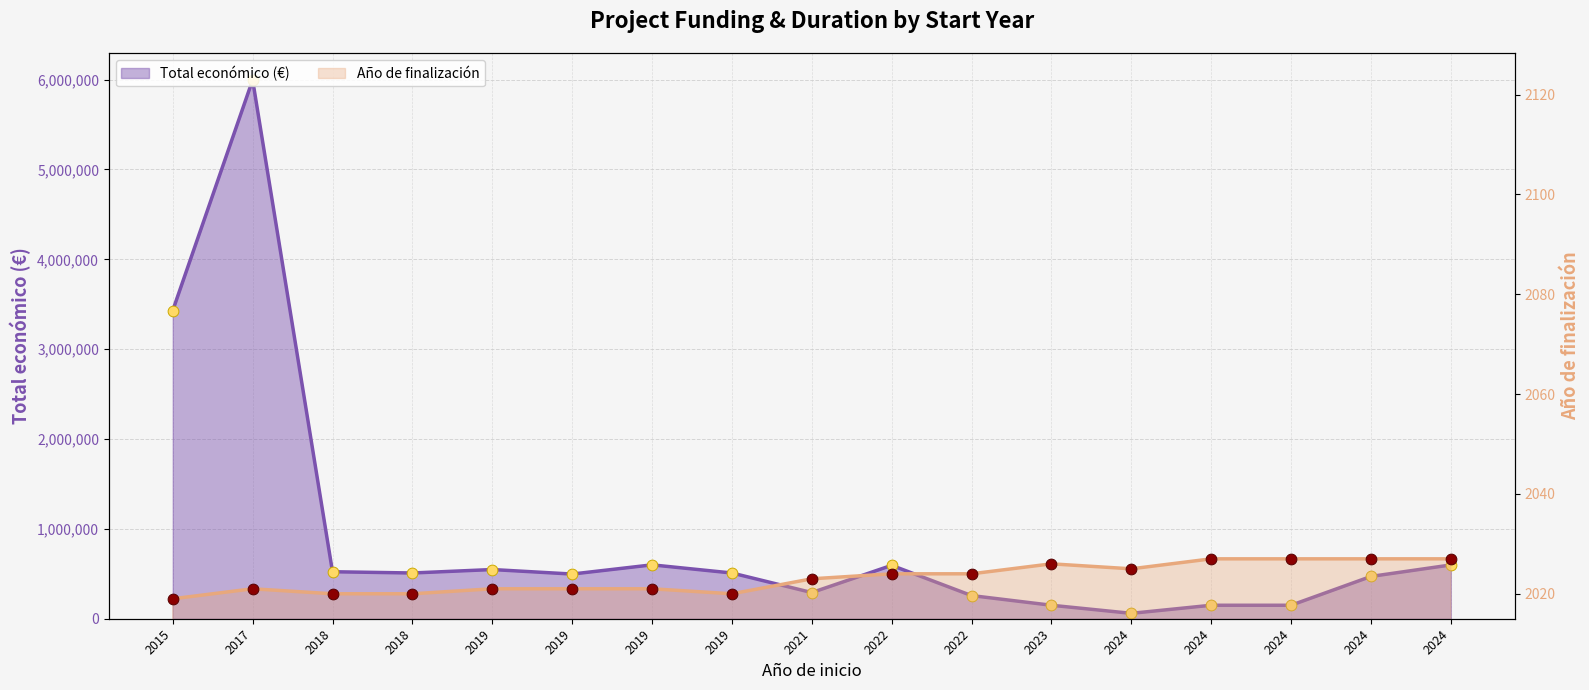

Which series has the largest total across all categories?

Total económico